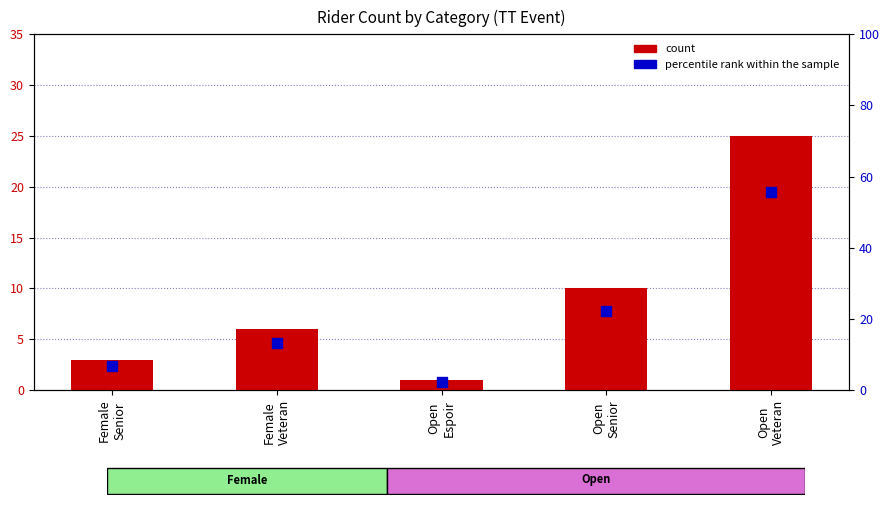

Which series reaches the maximum Y coordinate?

percentile rank within the sample